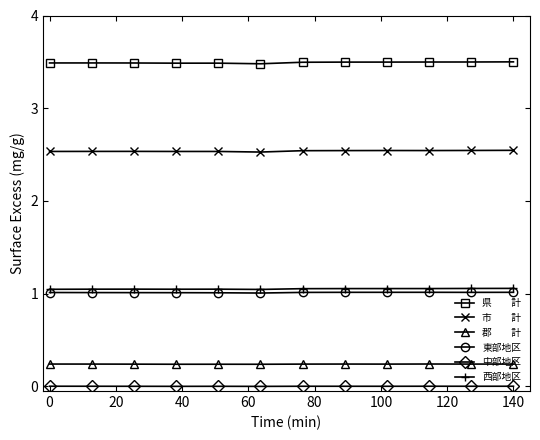

What is the maximum value shown in the chart?

3.5